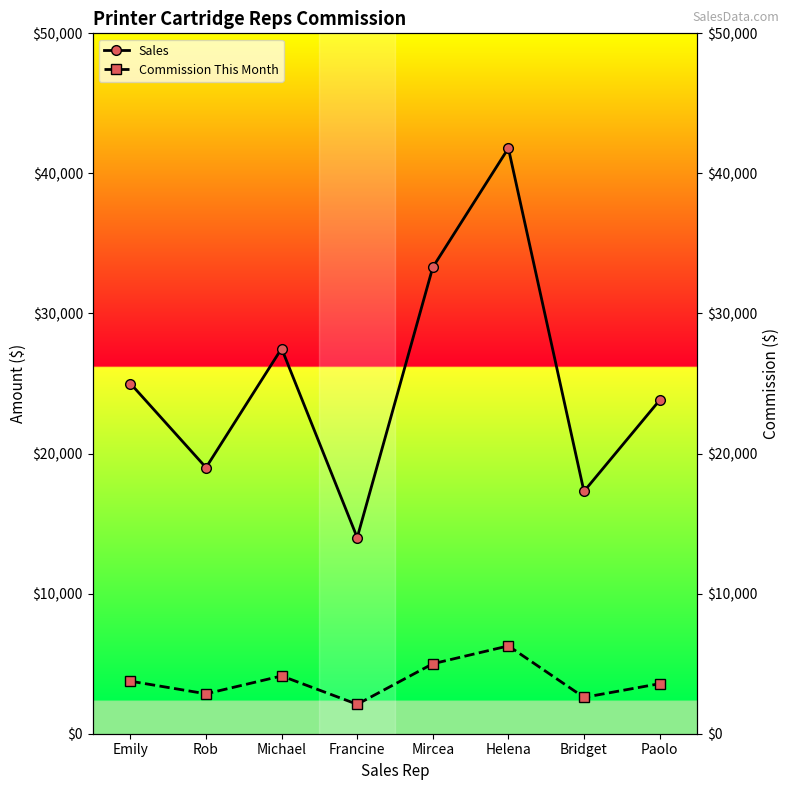

What is the label of the 7th point from the right?

Rob